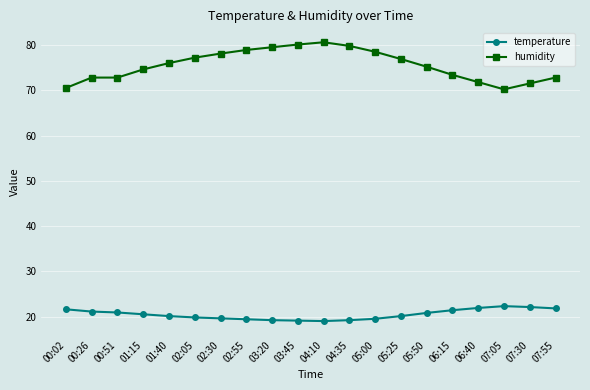

Rank the series by their maximum value, from highest to lowest.

humidity, temperature